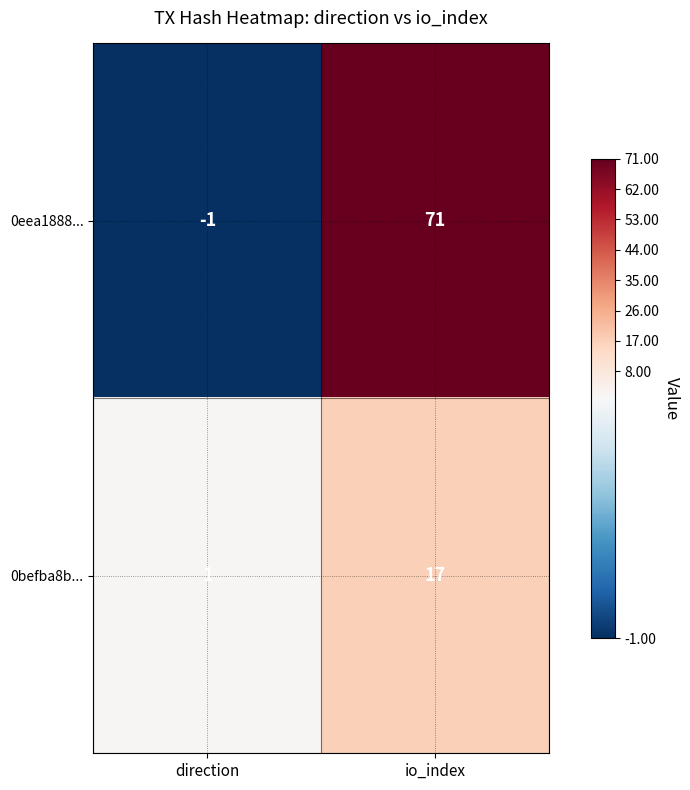

At which label is 0befba8b... closest to 9?

direction